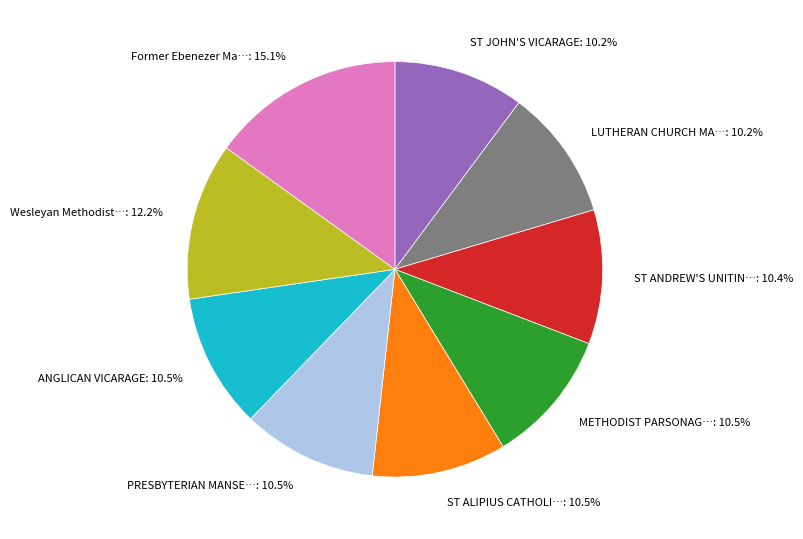

How many slices are in this pie chart?

9